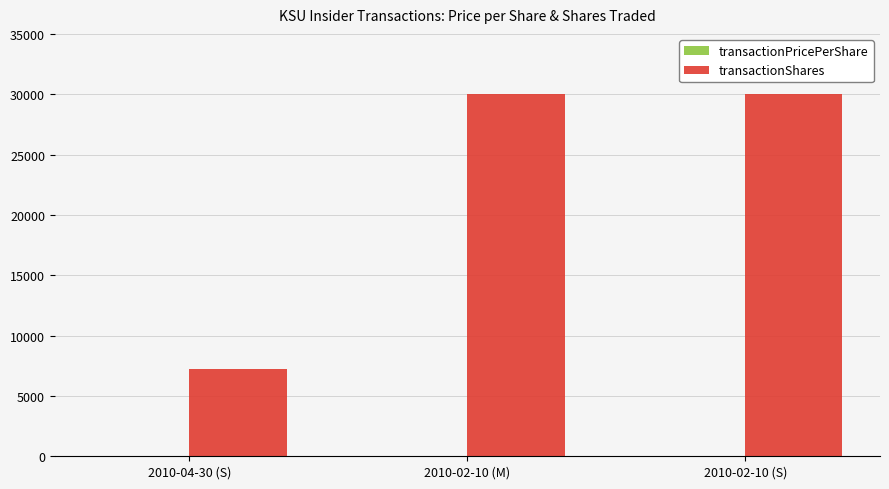

Which series has the largest total across all categories?

transactionShares